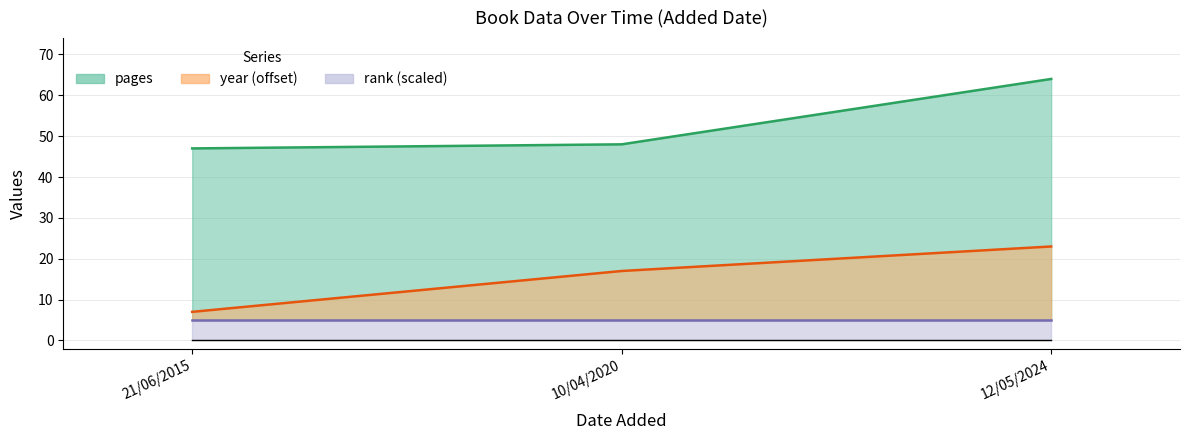

What is the total value across all series at 21/06/2015?

54